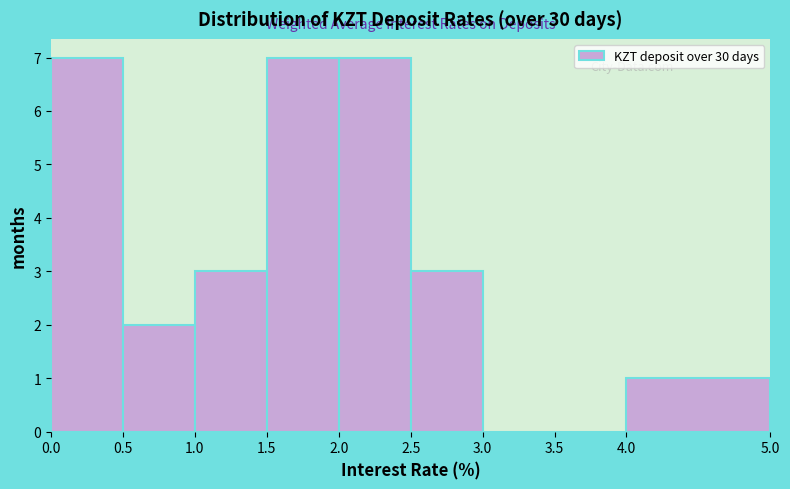

Reading left to right, list every bar in this chart as the range it spans on the x-axis followed by its height. The values are not printed on the chart, so give them approximately, as read against the axis.

0.0 to 0.5: 7
0.5 to 1.0: 2
1.0 to 1.5: 3
1.5 to 2.0: 7
2.0 to 2.5: 7
2.5 to 3.0: 3
3.0 to 3.5: 0
3.5 to 4.0: 0
4.0 to 5.0: 1